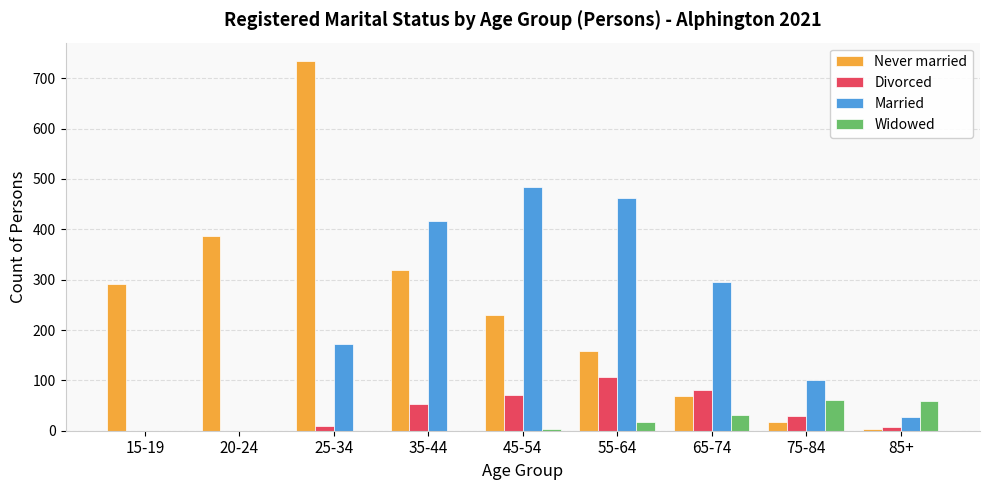

What are all the series names shown in the legend?

Never married, Divorced, Married, Widowed